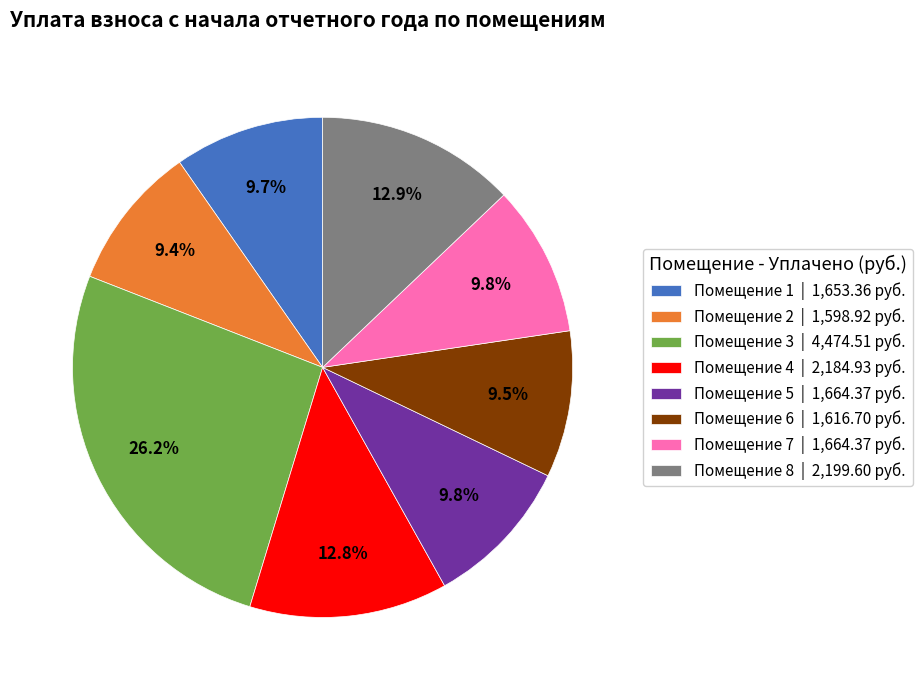

Combined, do Помещение 1 | 1,653.36 руб. and Помещение 3 | 4,474.51 руб. account for over 50%?

No